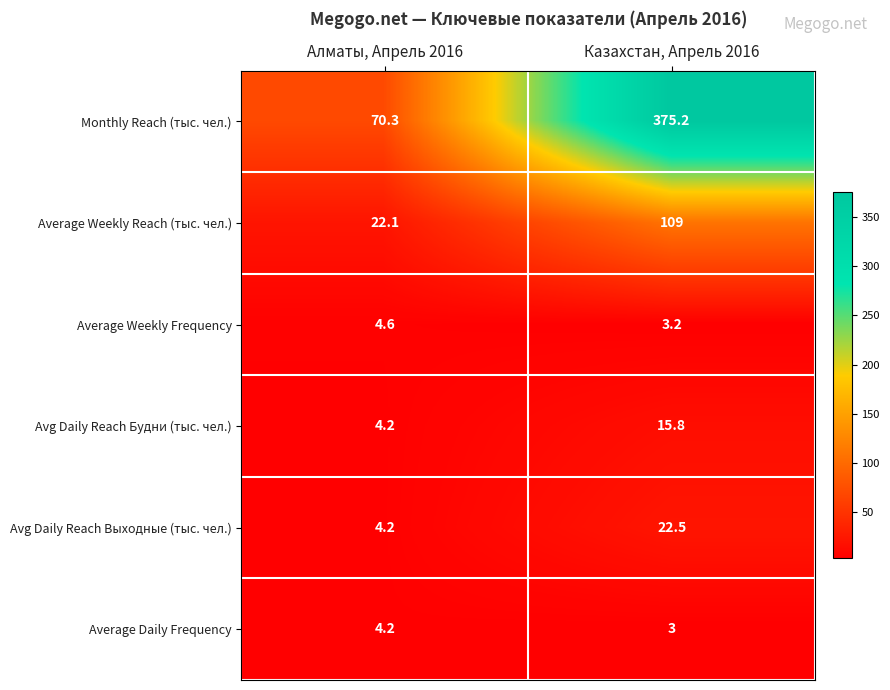

What is the maximum value for Avg Daily Reach Выходные (тыс. чел.)?

22.5